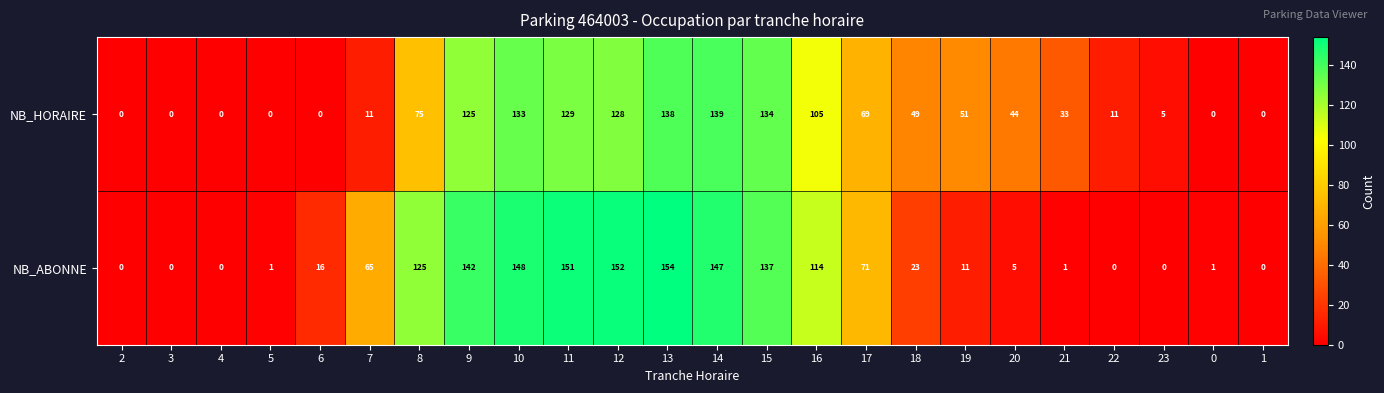

Is it true that NB_ABONNE equals 151 at 11?

True